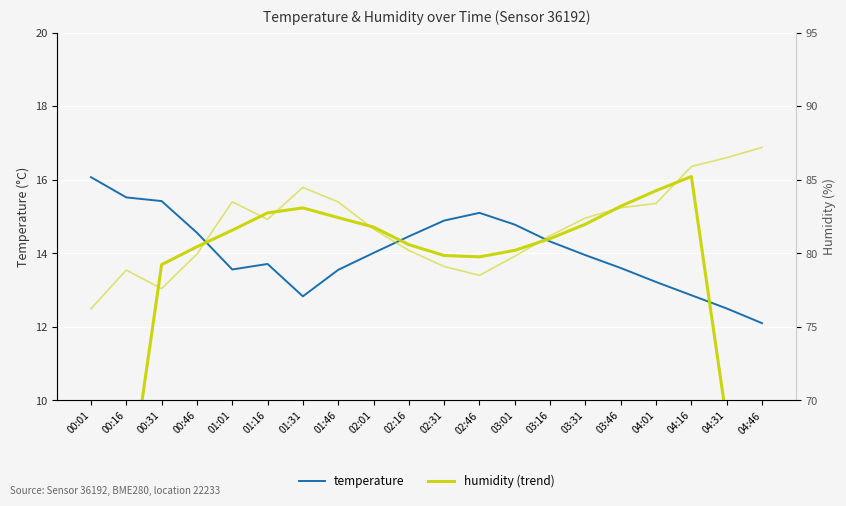

Which category has the highest value in the humidity (trend) series?

04:16